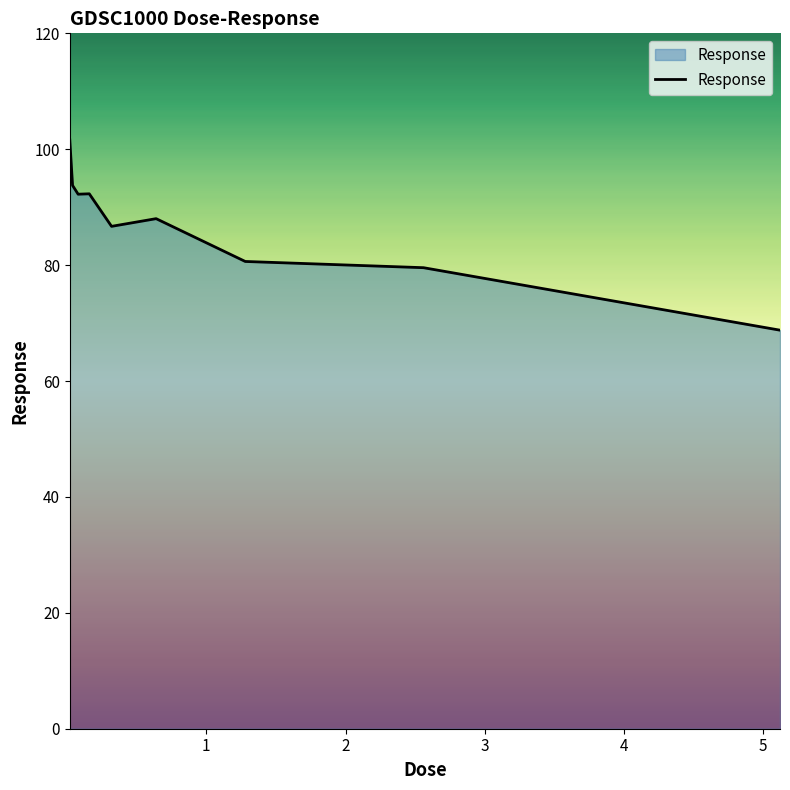

What is the minimum value shown in the chart?

68.8